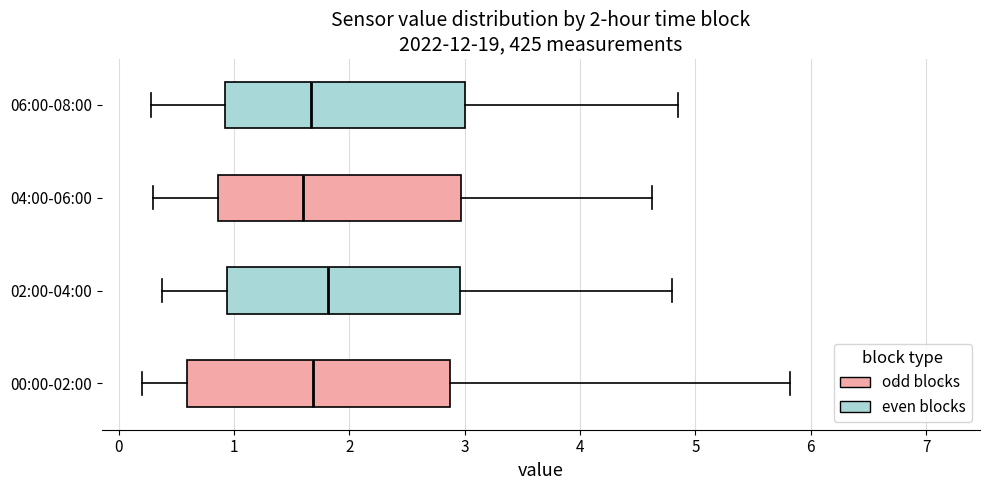

Comparing the boxes themselves (not the whiskers), which one is the widest?

00:00-02:00